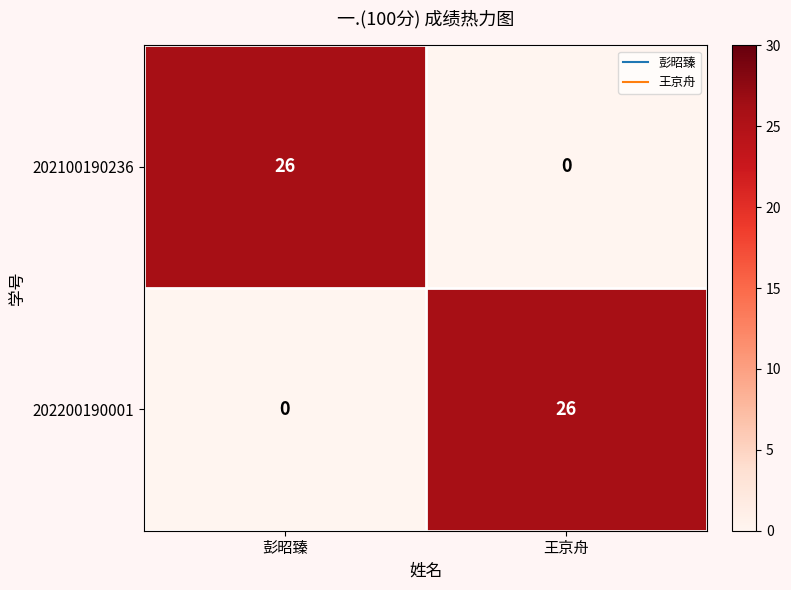

Reading left to right, list all the values displayed in this chart.

202100190236: 彭昭臻=26	王京舟=0
202200190001: 彭昭臻=0	王京舟=26